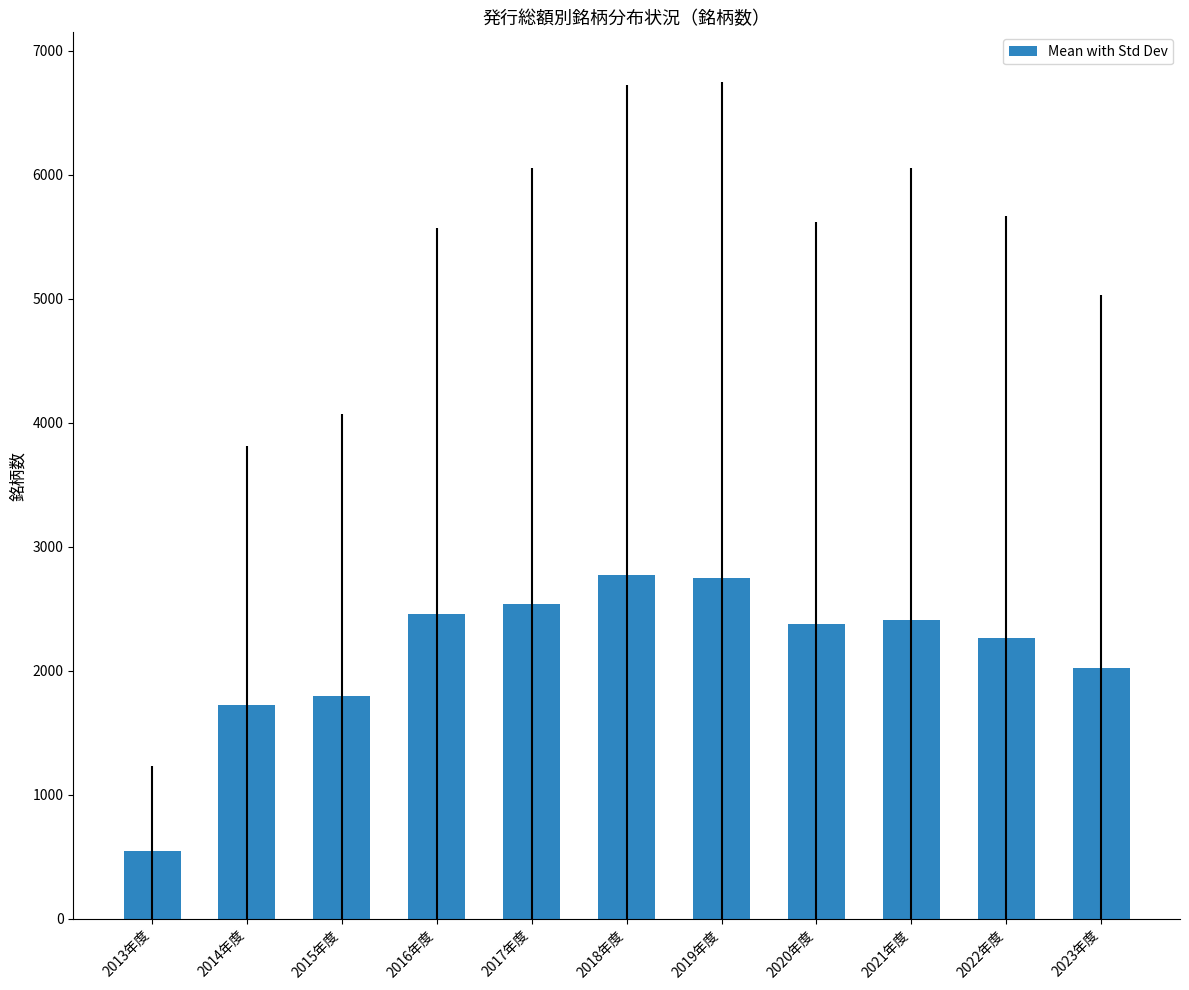

What is the sum of all values?

23667.2